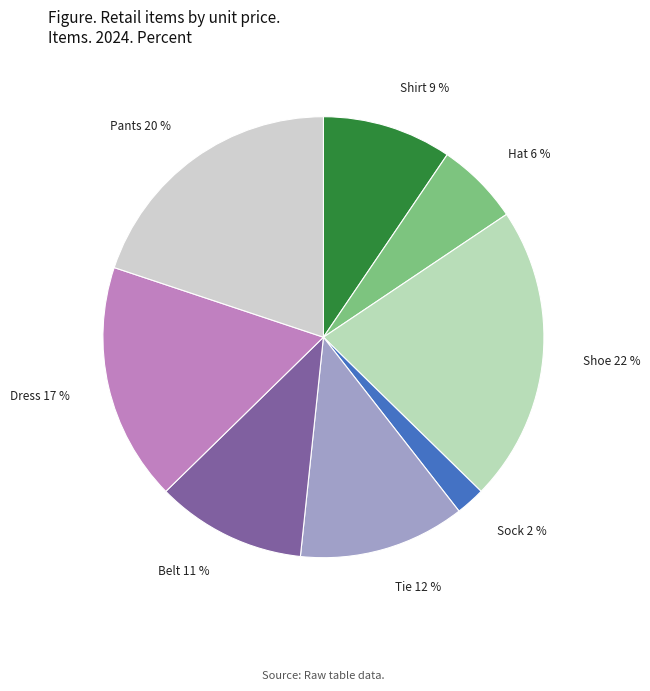

To the nearest percent, what percentage of the pie is Sock?

2%